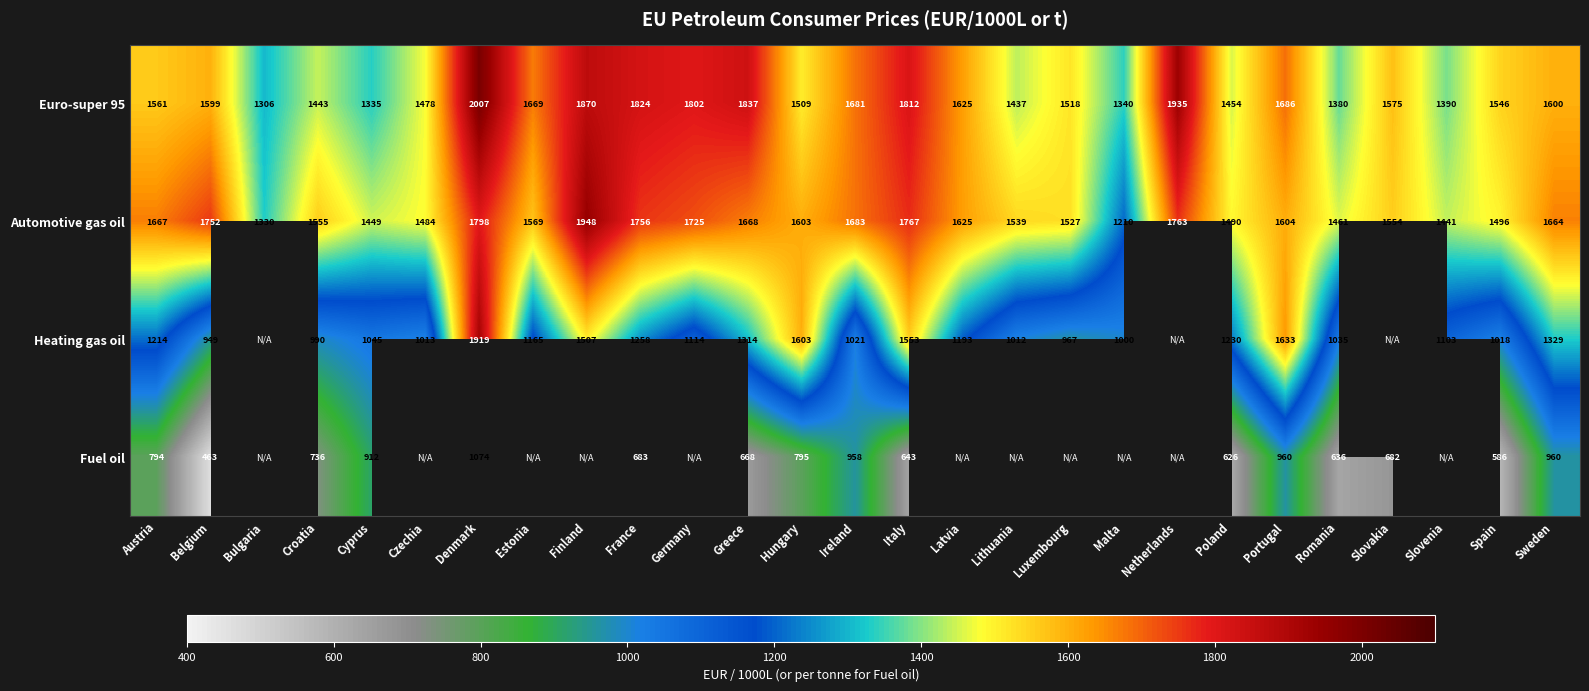

List the labels in order of Euro-super 95 value, smallest first.

Bulgaria, Cyprus, Malta, Romania, Slovenia, Lithuania, Croatia, Poland, Czechia, Hungary, Luxembourg, Spain, Austria, Slovakia, Belgium, Sweden, Latvia, Estonia, Ireland, Portugal, Germany, Italy, France, Greece, Finland, Netherlands, Denmark